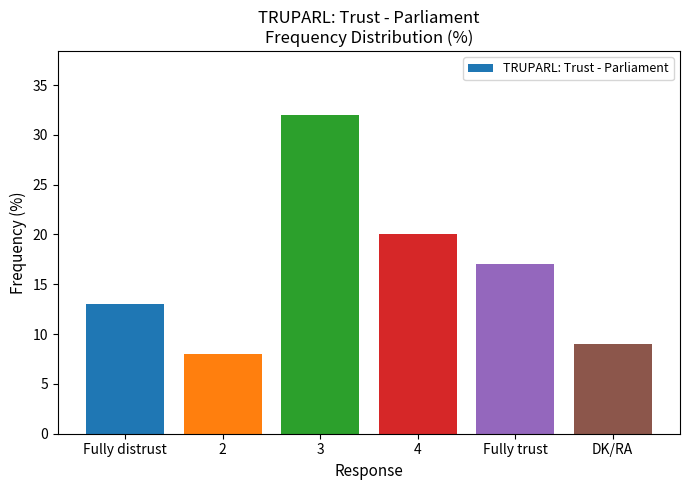

Between 3 and 4, which is larger?

3